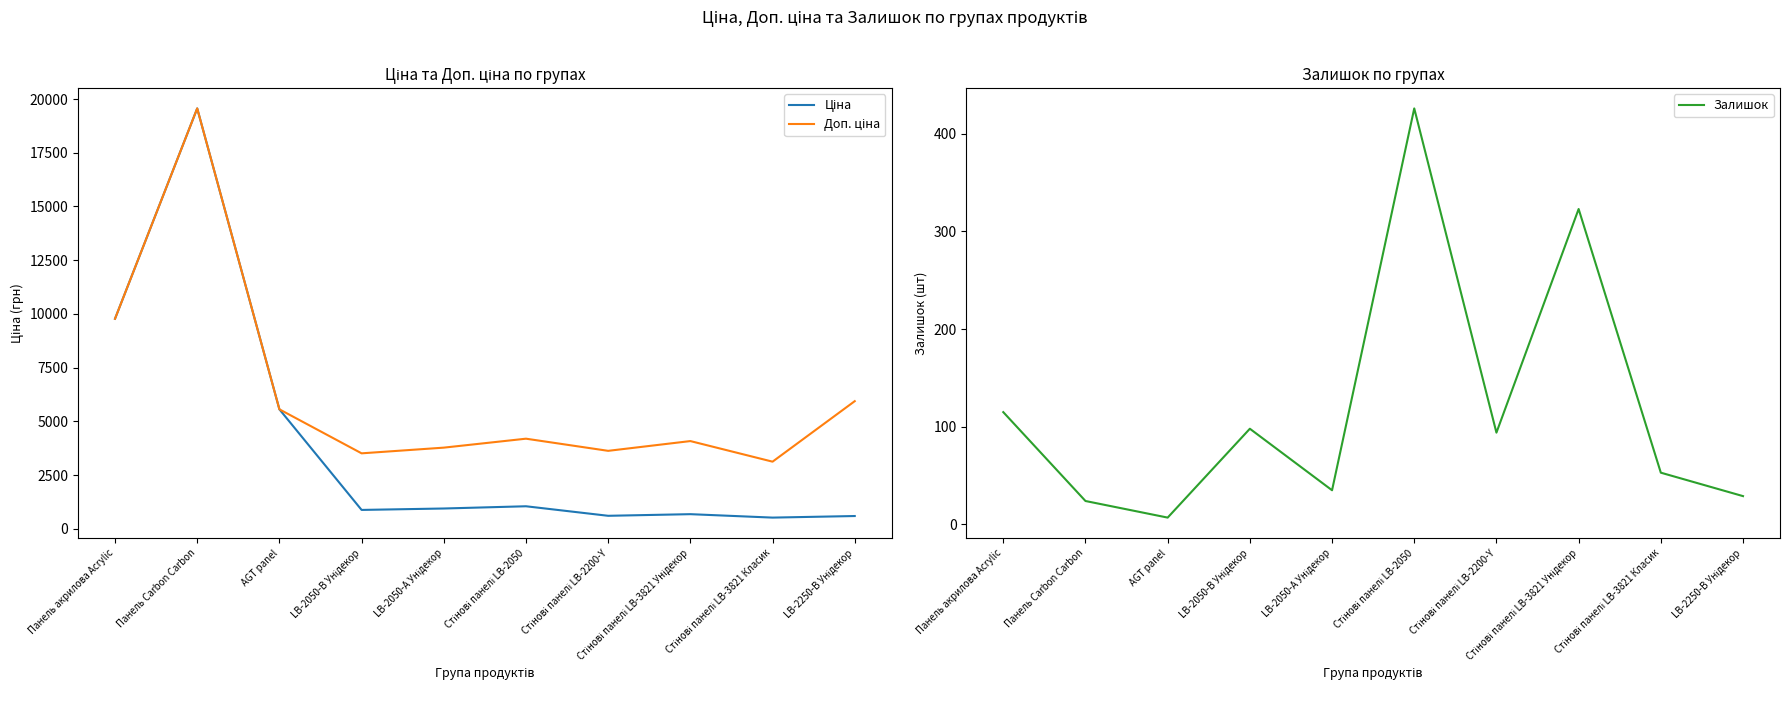

Where is Залишок nearest to the value 216?

Панель акрилова Acrylic